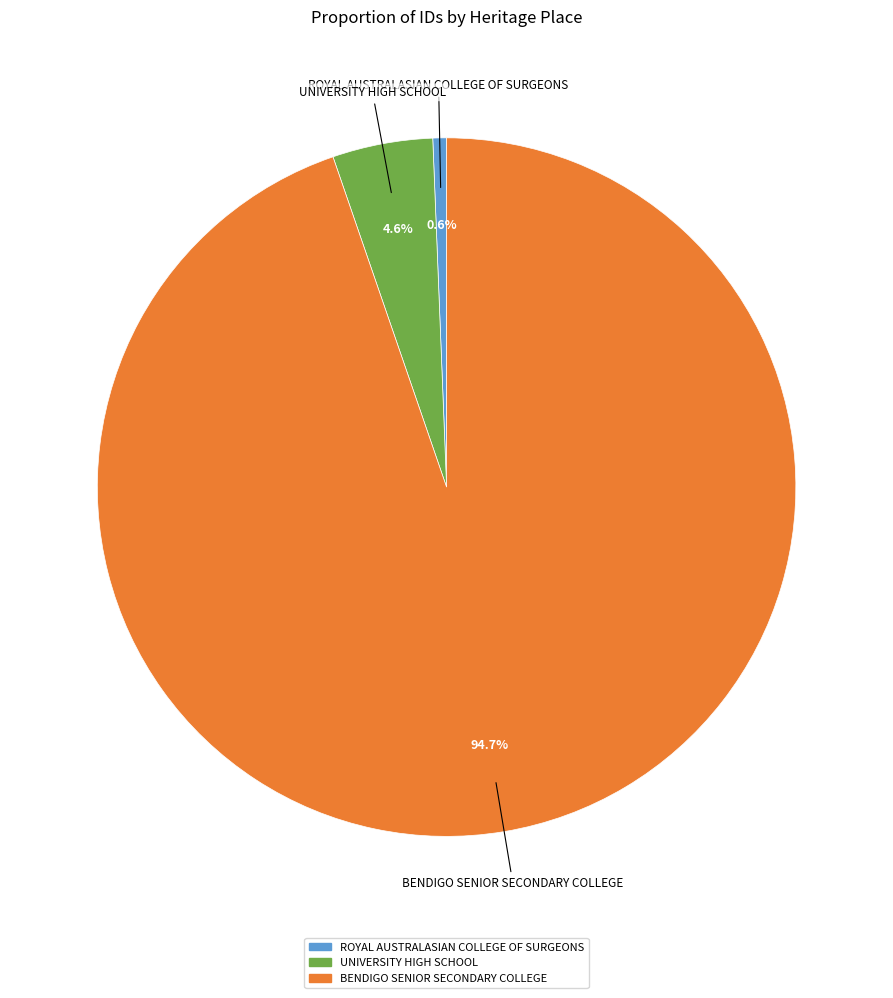

To the nearest percent, what is the difference between the largest and smallest slice percentages?

94%